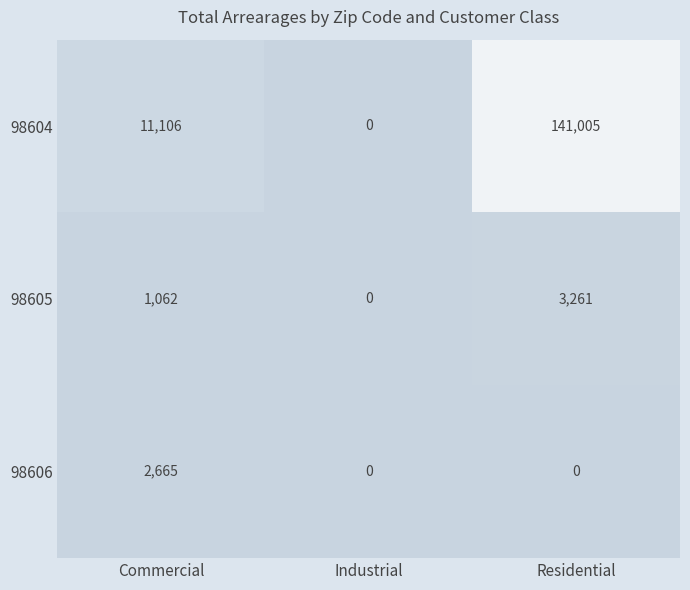

List the series in order of their peak value, lowest first.

98606, 98605, 98604